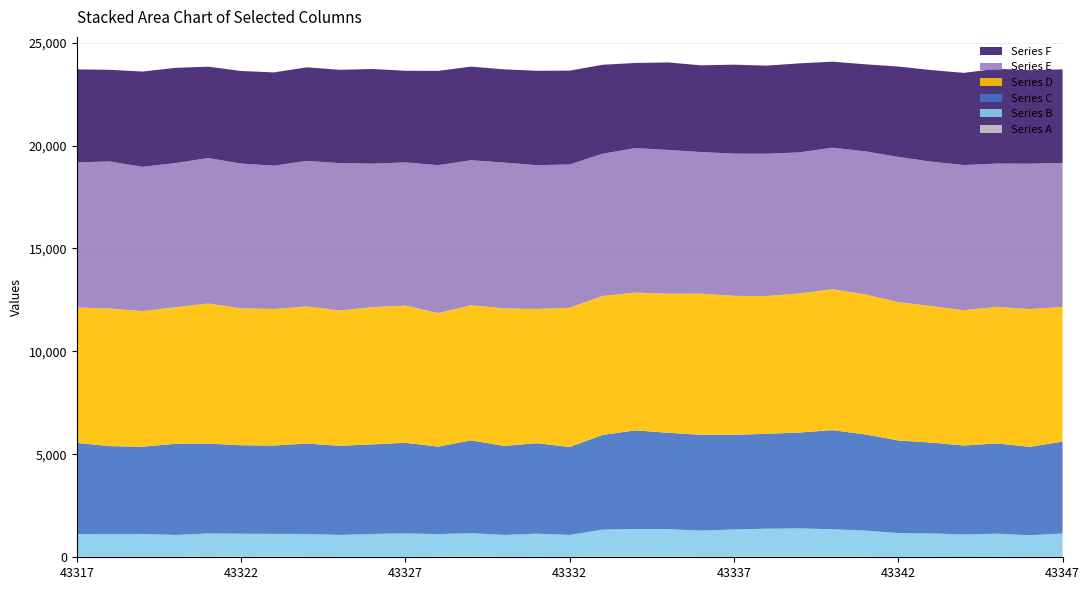

Reading left to right, transcribe all the data shown in this chart.

Series A: 43317=35	43318=27	43319=34	43320=29	43321=56	43322=31	43323=37	43324=34	43325=27	43326=26	43327=25	43328=36	43329=40	43330=31	43331=23	43332=33	43333=49	43334=49	43335=42	43336=54	43337=54	43338=44	43339=52	43340=42	43341=39	43342=24	43343=26	43344=17	43345=24	43346=31	43347=24
Series B: 43317=1091	43318=1108	43319=1098	43320=1057	43321=1100	43322=1112	43323=1100	43324=1101	43325=1058	43326=1110	43327=1134	43328=1091	43329=1132	43330=1056	43331=1123	43332=1055	43333=1296	43334=1324	43335=1323	43336=1241	43337=1296	43338=1345	43339=1352	43340=1319	43341=1260	43342=1151	43343=1133	43344=1092	43345=1122	43346=1040	43347=1132
Series C: 43317=4430	43318=4264	43319=4237	43320=4427	43321=4364	43322=4299	43323=4290	43324=4389	43325=4329	43326=4347	43327=4402	43328=4248	43329=4507	43330=4321	43331=4398	43332=4266	43333=4598	43334=4791	43335=4683	43336=4654	43337=4598	43338=4609	43339=4656	43340=4814	43341=4669	43342=4500	43343=4410	43344=4321	43345=4385	43346=4292	43347=4461
Series D: 43317=6575	43318=6685	43319=6590	43320=6627	43321=6807	43322=6649	43323=6633	43324=6662	43325=6577	43326=6667	43327=6666	43328=6487	43329=6566	43330=6683	43331=6517	43332=6766	43333=6749	43334=6693	43335=6753	43336=6860	43337=6749	43338=6690	43339=6759	43340=6845	43341=6799	43342=6717	43343=6634	43344=6571	43345=6632	43346=6692	43347=6543
Series E: 43317=7050	43318=7140	43319=7007	43320=7005	43321=7066	43322=7033	43323=6962	43324=7066	43325=7156	43326=6969	43327=6953	43328=7183	43329=7040	43330=7082	43331=6984	43332=6961	43333=6908	43334=7020	43335=6985	43336=6874	43337=6908	43338=6912	43339=6850	43340=6876	43341=6950	43342=7054	43343=7015	43344=7050	43345=6961	43346=7062	43347=6996
Series F: 43317=4518	43318=4454	43319=4627	43320=4627	43321=4437	43322=4496	43323=4530	43324=4546	43325=4531	43326=4599	43327=4451	43328=4580	43329=4547	43330=4528	43331=4586	43332=4556	43333=4322	43334=4134	43335=4249	43336=4212	43337=4322	43338=4281	43339=4323	43340=4177	43341=4227	43342=4391	43343=4446	43344=4479	43345=4607	43346=4543	43347=4543